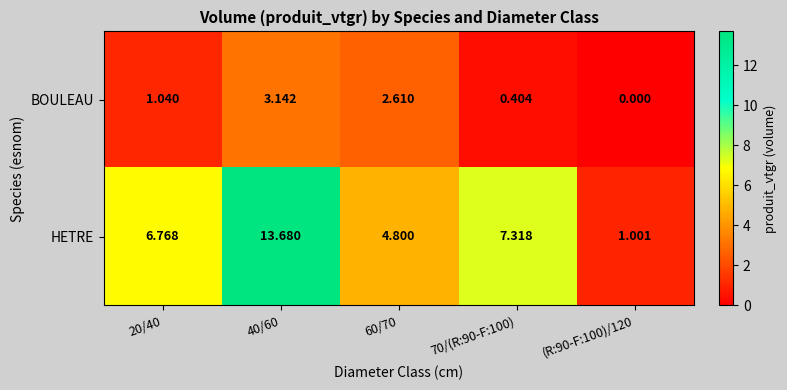

Count the number of data series in this chart.

2